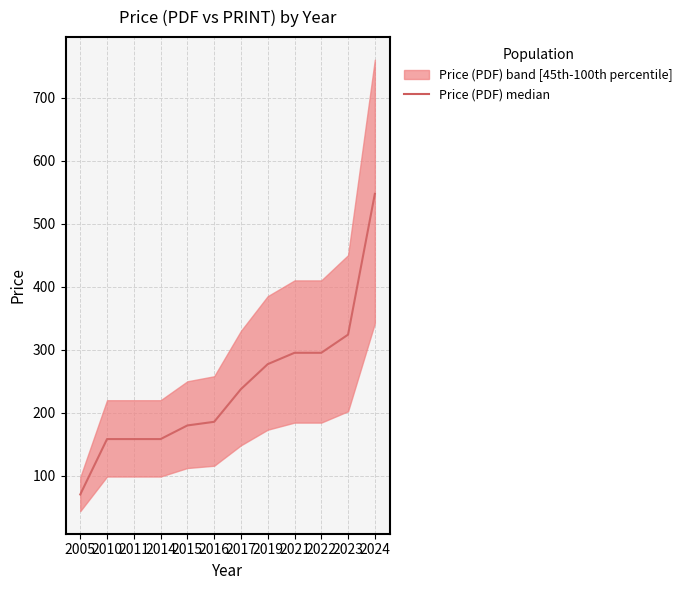

Reading right to left, transcribe all the data shown in this chart.

2024=547.2	2023=324.0	2022=295.2	2021=295.2	2019=277.2	2017=237.6	2016=185.8	2015=180.0	2014=158.4	2011=158.4	2010=158.4	2005=70.6